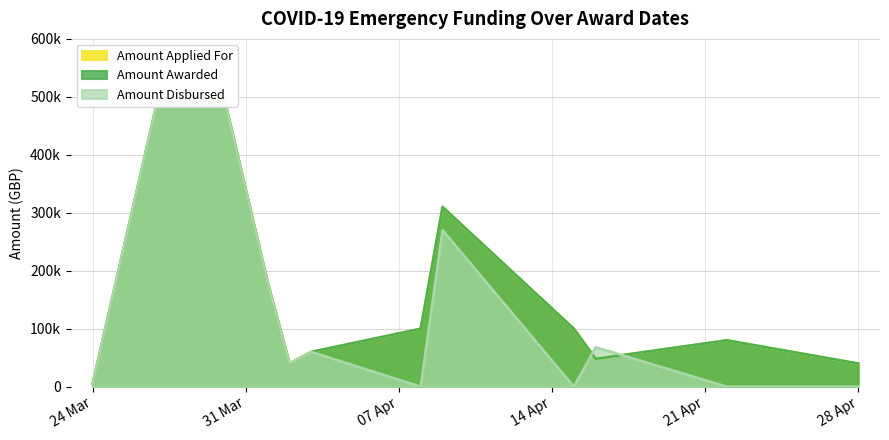

Is it true that Amount Awarded equals 5000 at 24 Mar?

True